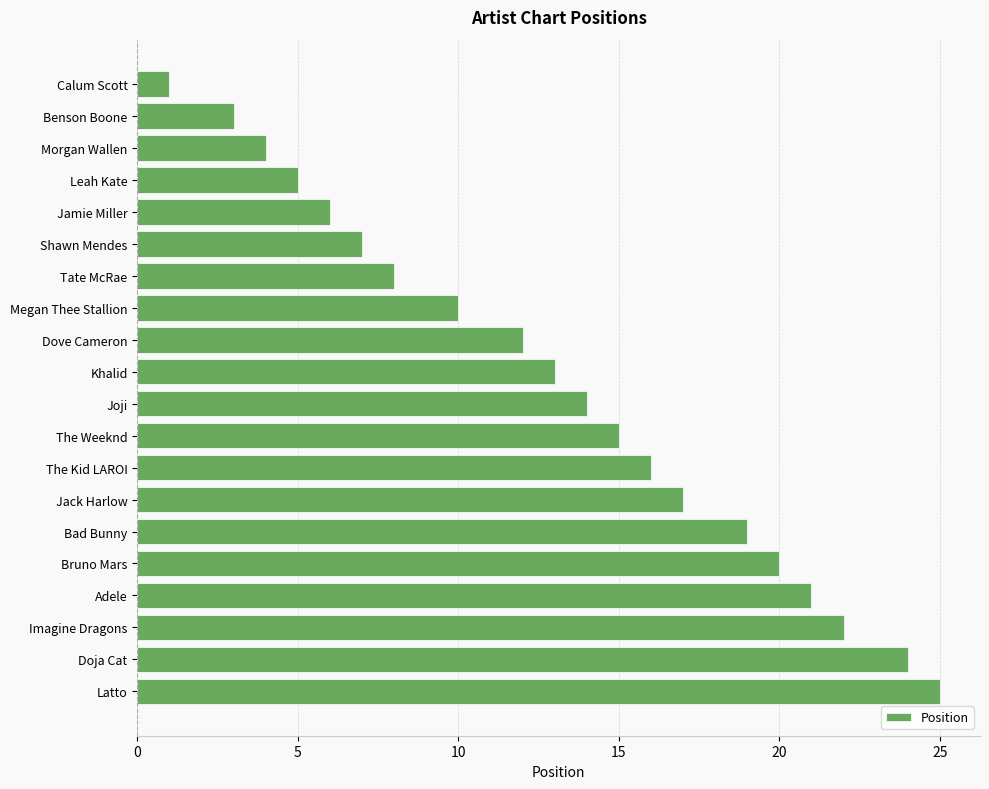

Reading bottom to top, list all the values displayed in this chart.

25	24	22	21	20	19	17	16	15	14	13	12	10	8	7	6	5	4	3	1